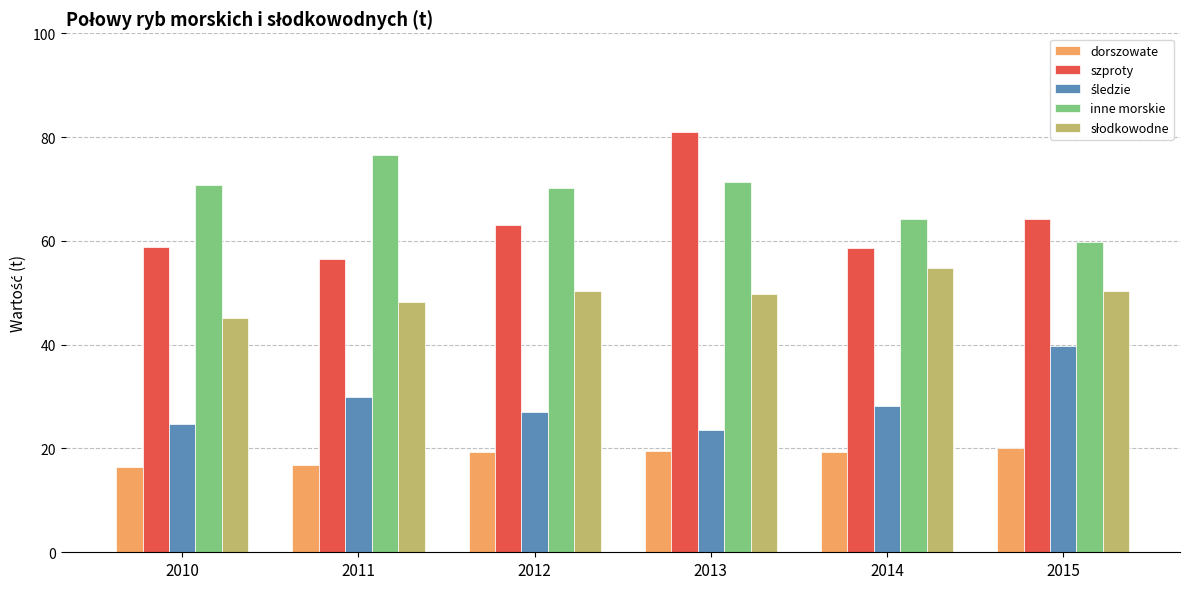

What is the total value across all series at 2011?

228.2